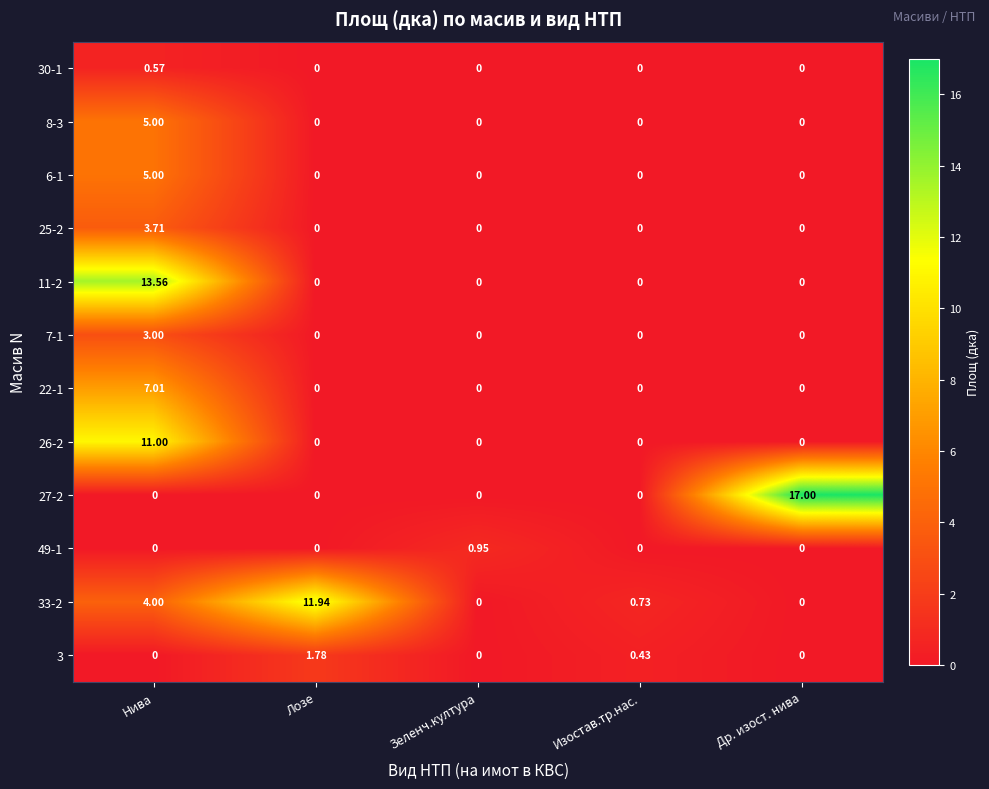

How many categories are shown in the chart?

5